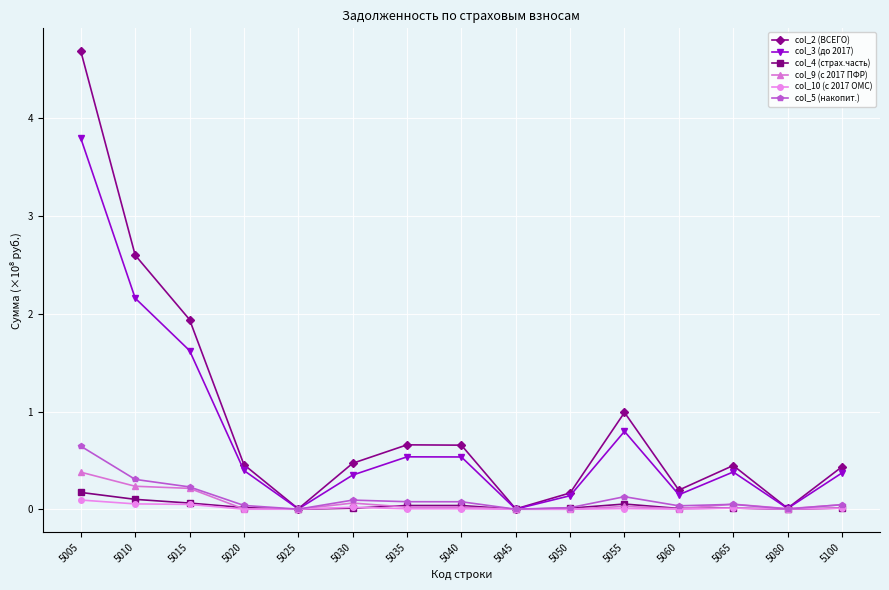

At which category is the sum across all series the highest?

5005